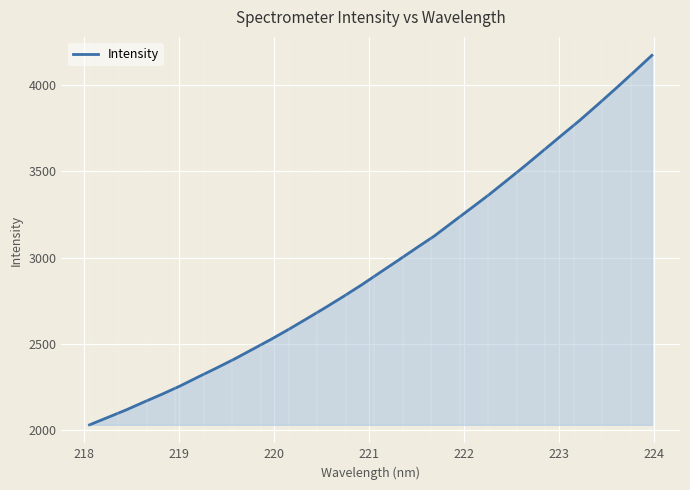

What is the minimum value shown in the chart?

2031.8